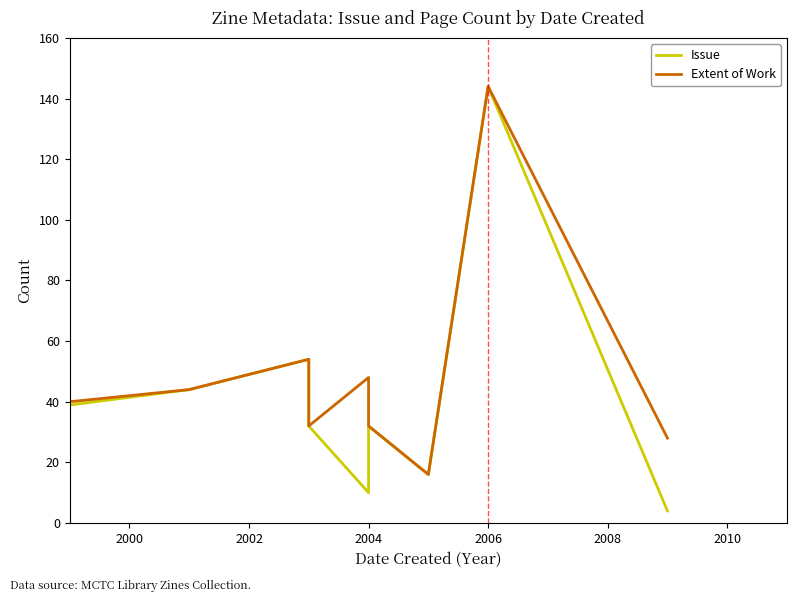

Which series has the largest total across all categories?

Extent of Work